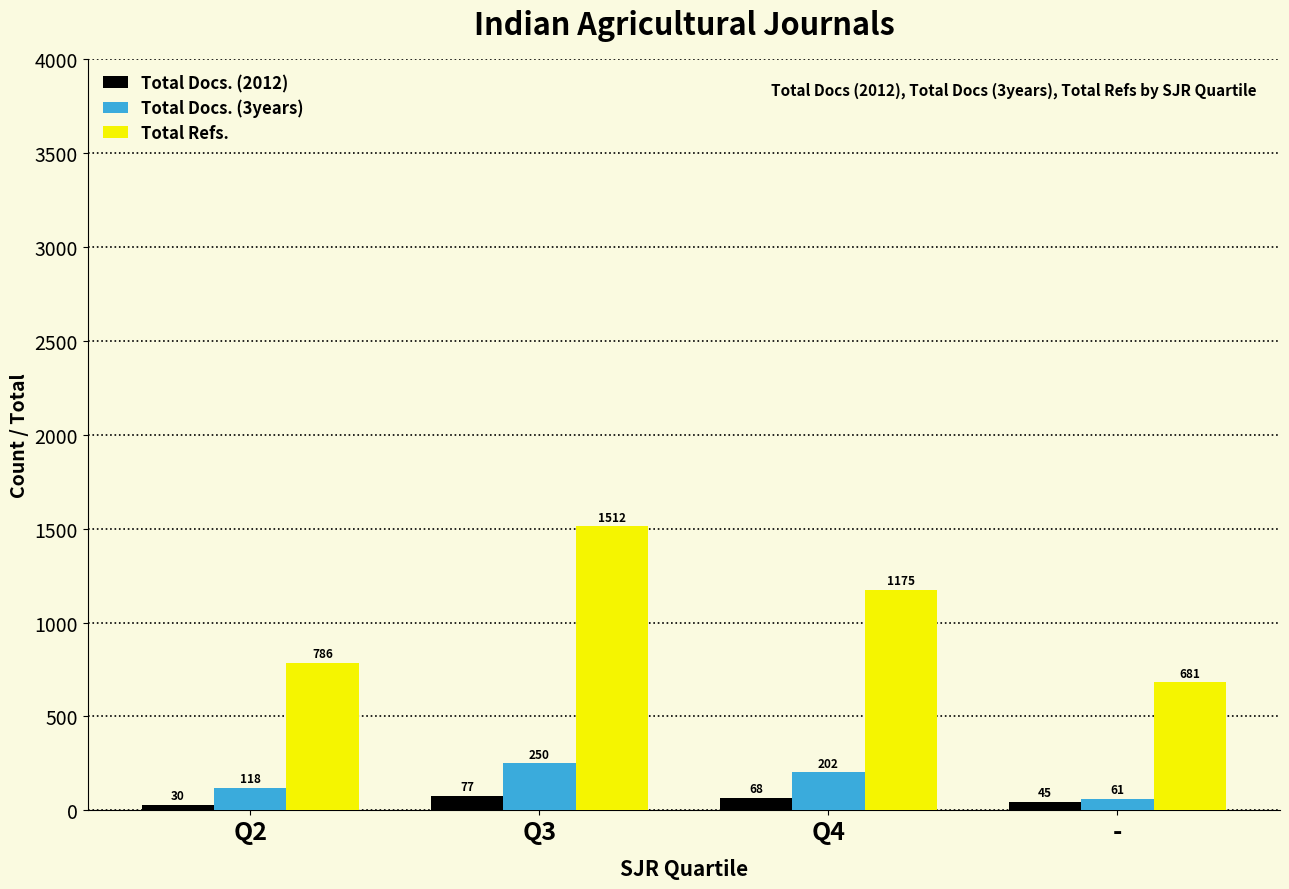

At how many categories does at least one series exceed 164?

4